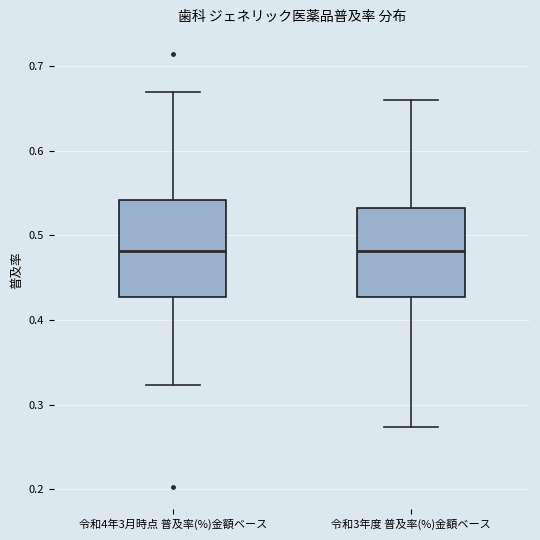

Reading left to right, transcribe this box plot: for each box, give where its median line is, the range the box spans, and where its two whiskers end, as read against the y-axis. The values are not printed on the chart, so give them approximately, as read against the axis.

令和4年3月時点 普及率(%)金額ベース: median 0.48, box 0.43 to 0.54, whiskers 0.32 to 0.67
令和3年度 普及率(%)金額ベース: median 0.48, box 0.43 to 0.53, whiskers 0.27 to 0.66